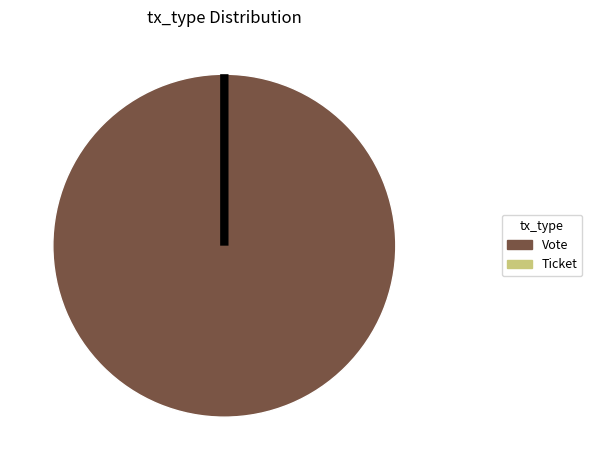

Which slice represents more than half of the pie?

Vote